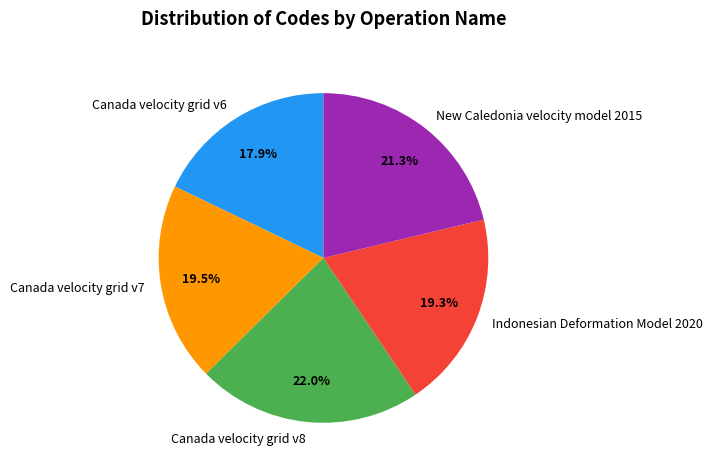

To the nearest percent, what is the average slice percentage?

20%